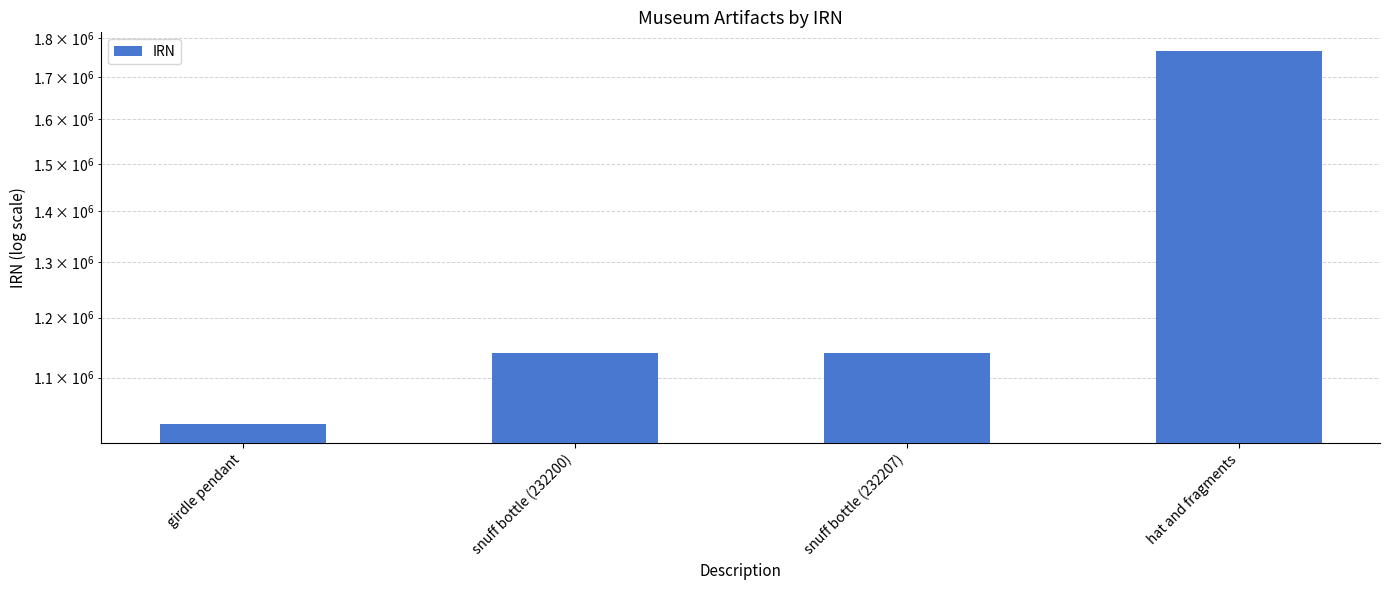

Are the bars horizontal?

No